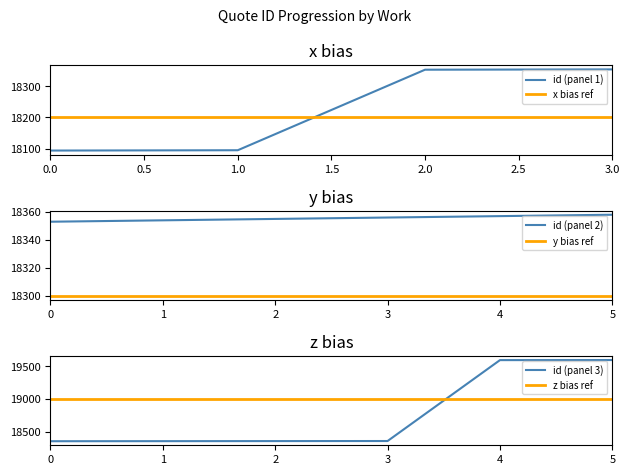

The value of id (panel 1) at 2.0 is 18353. True or false?

True